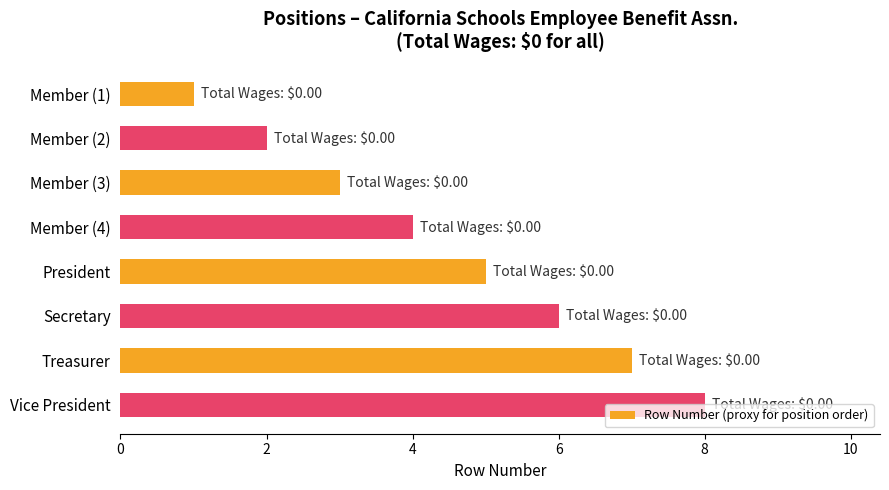

Is it true that the value at Treasurer is 10?

False